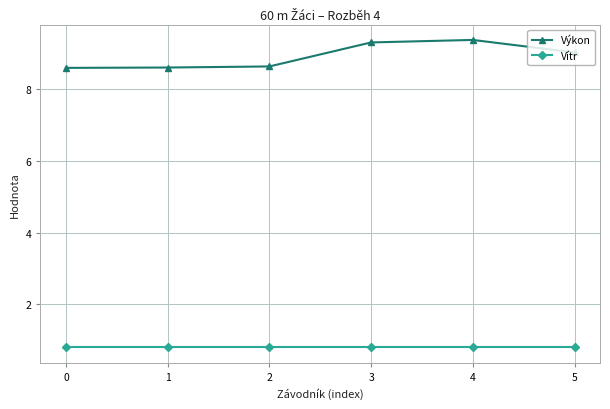

Reading right to left, what are all the values shown in this chart?

Výkon: 9.0	9.4	9.3	8.6	8.6	8.6
Vítr: 0.8	0.8	0.8	0.8	0.8	0.8